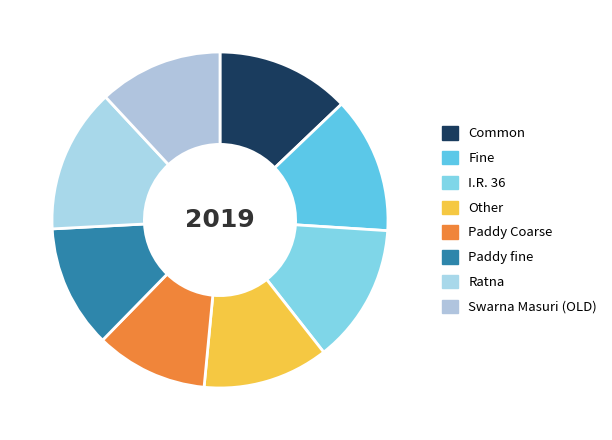

How many segments does this pie chart have?

8